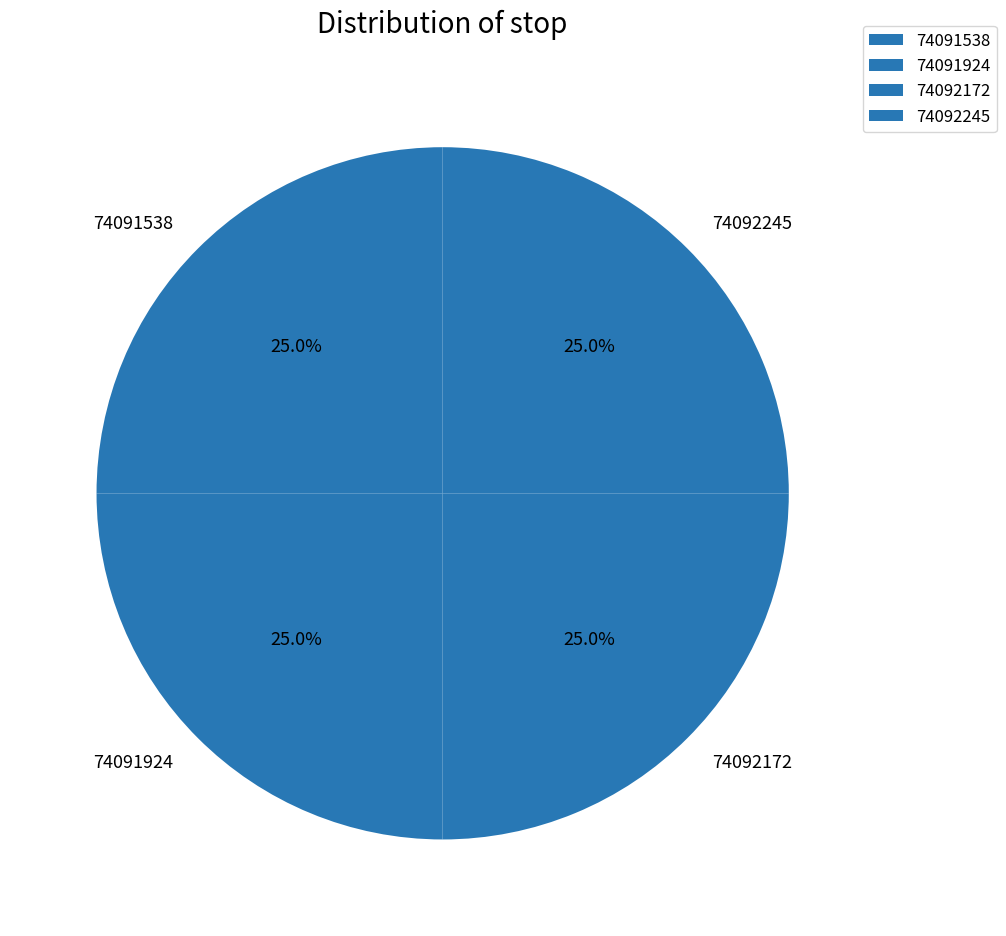

What percentage is NOT represented by 74092245?

75.0%